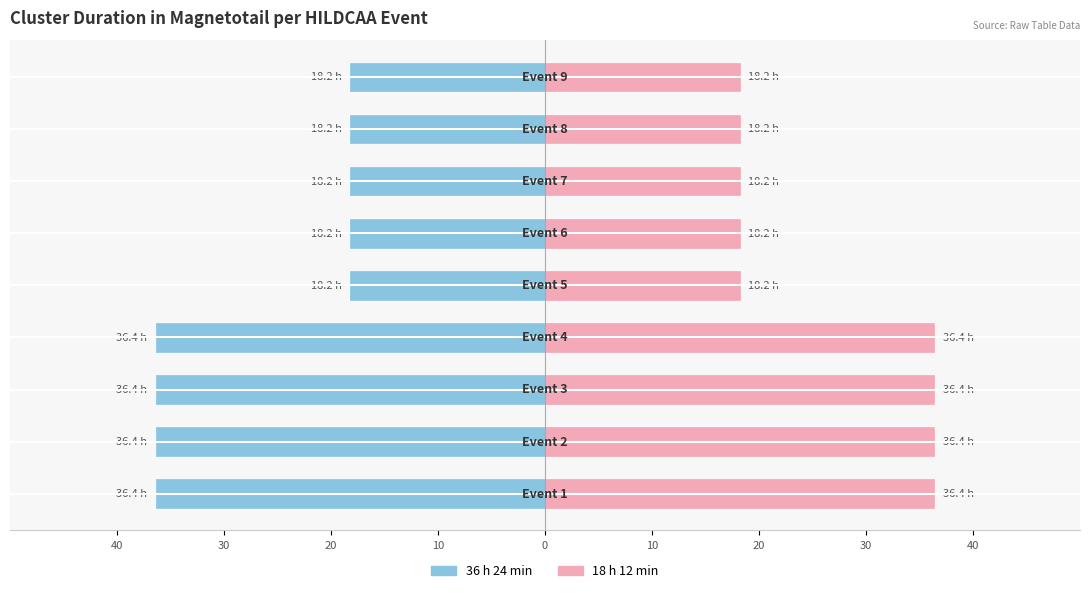

At 30, list the series in order from largest to smallest.

36 h 24 min, 18 h 12 min